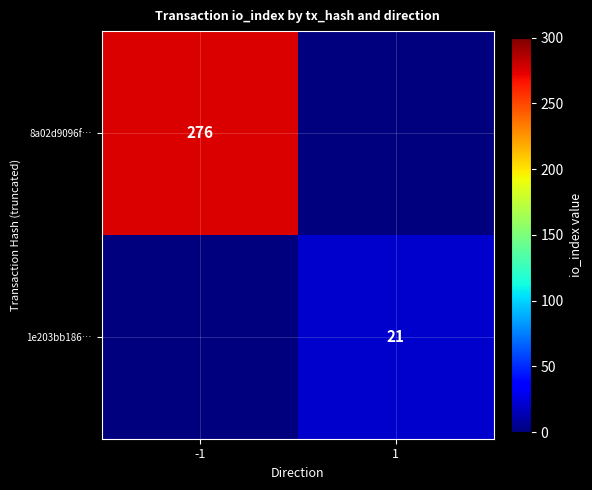

The value of 1e203bb186… at 1 is 21. True or false?

True